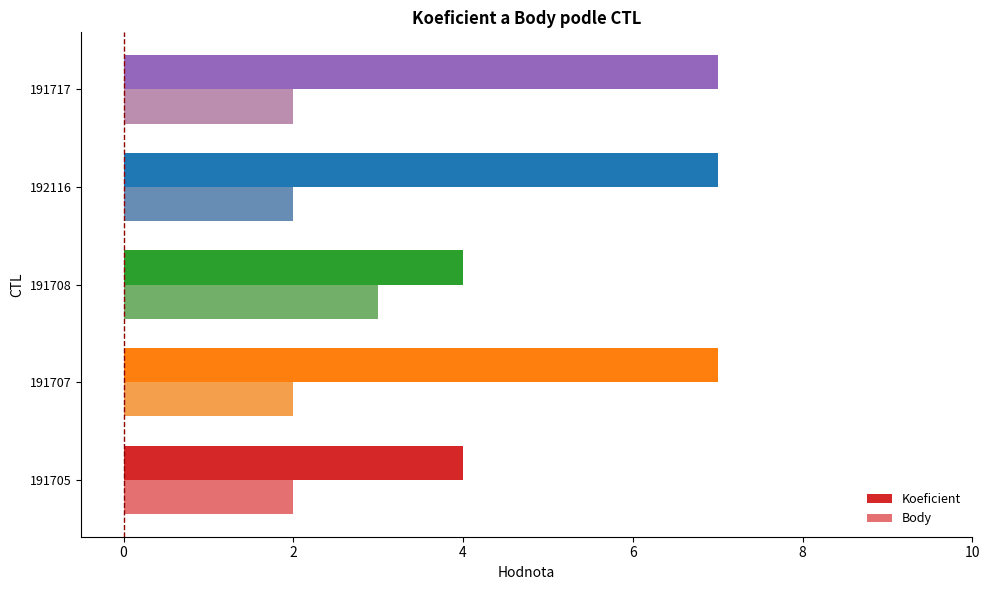

What is the highest value of the Koeficient series?

7